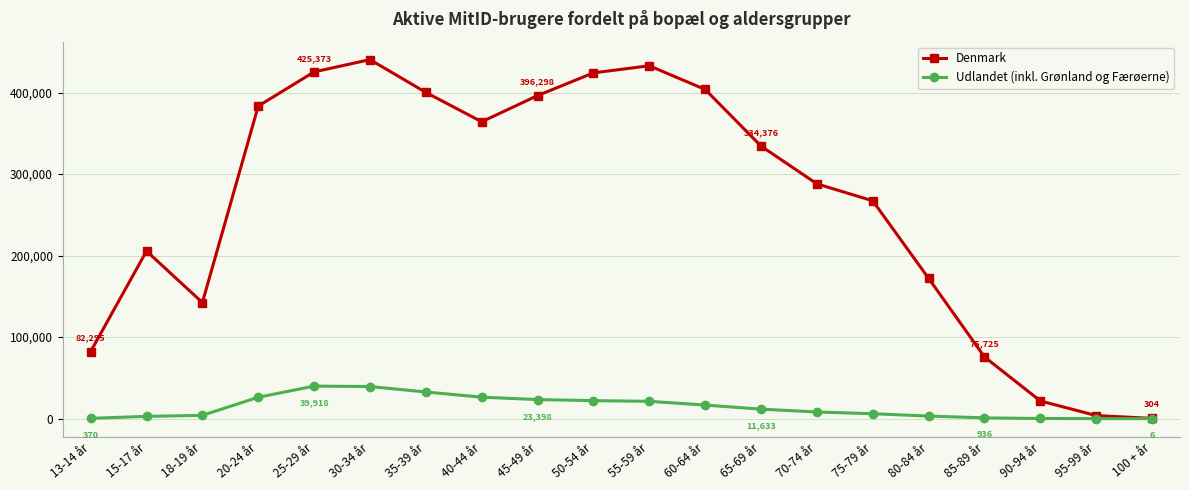

Where is the first local minimum for Denmark?

18-19 år